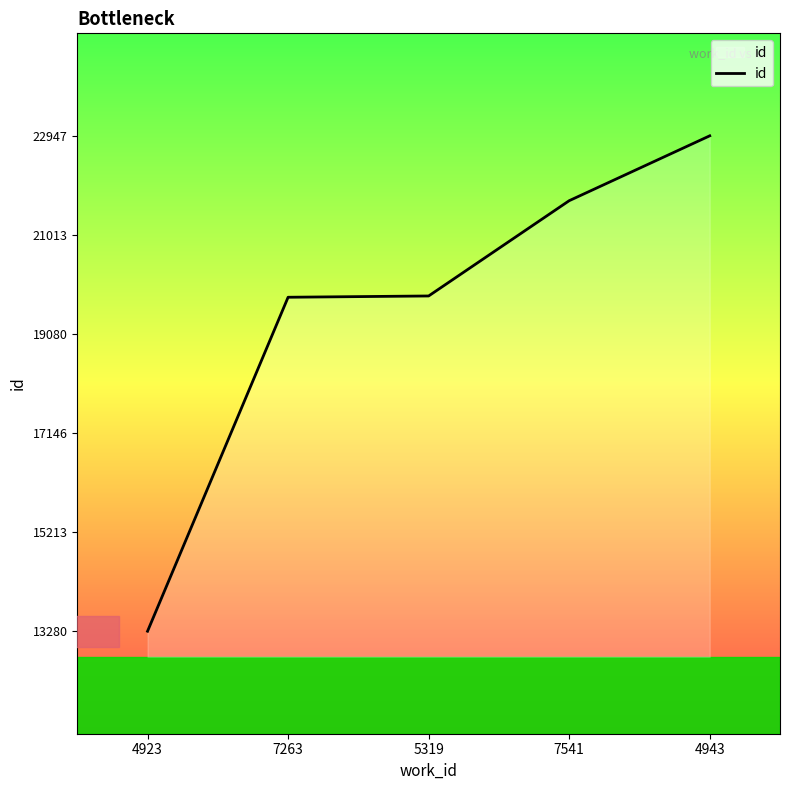

How many values are below 19822?

2